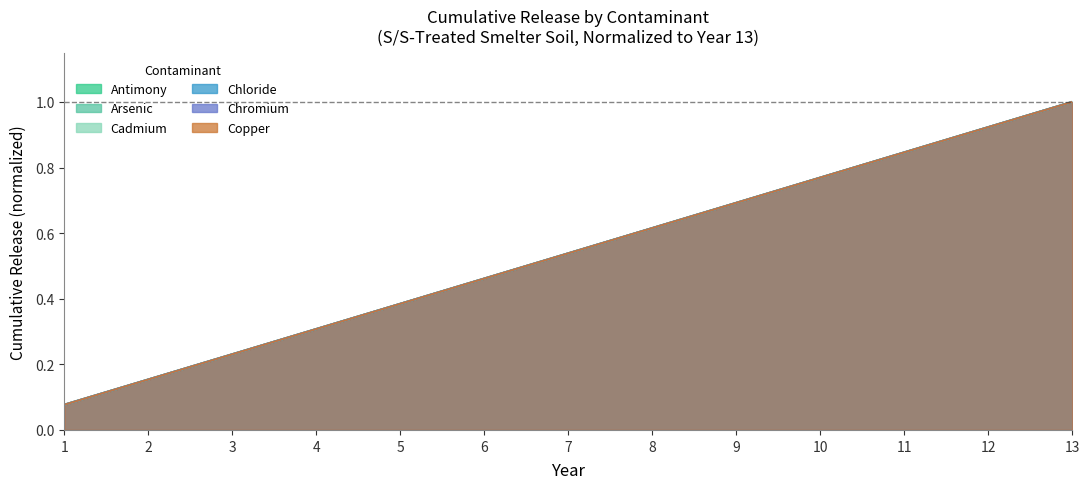

What is the sum of the Chromium values at 1 and 8?

0.7